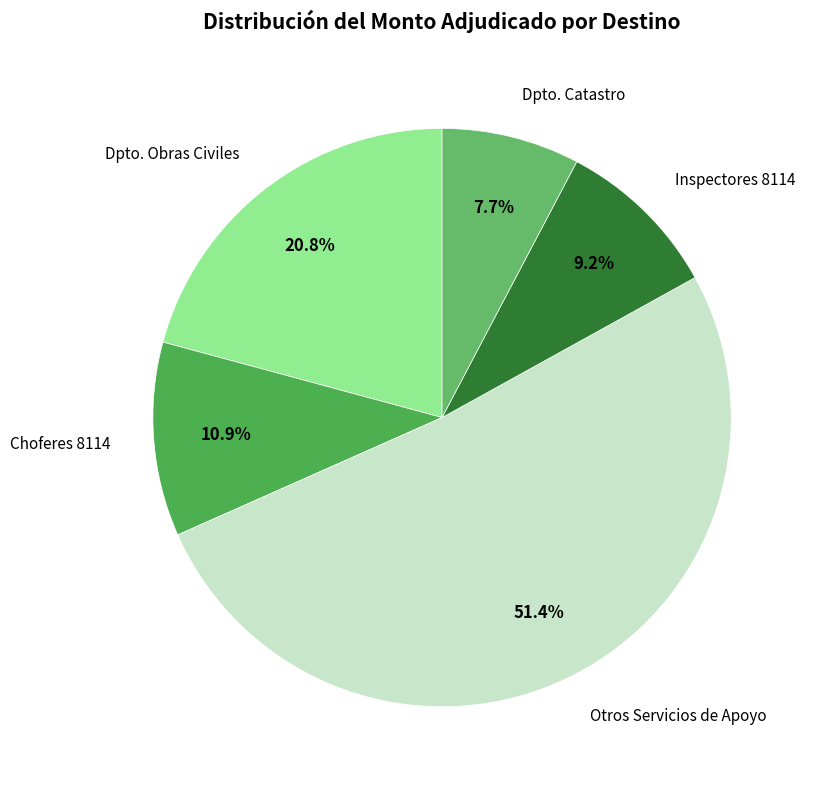

Is there a majority slice in this chart?

Yes